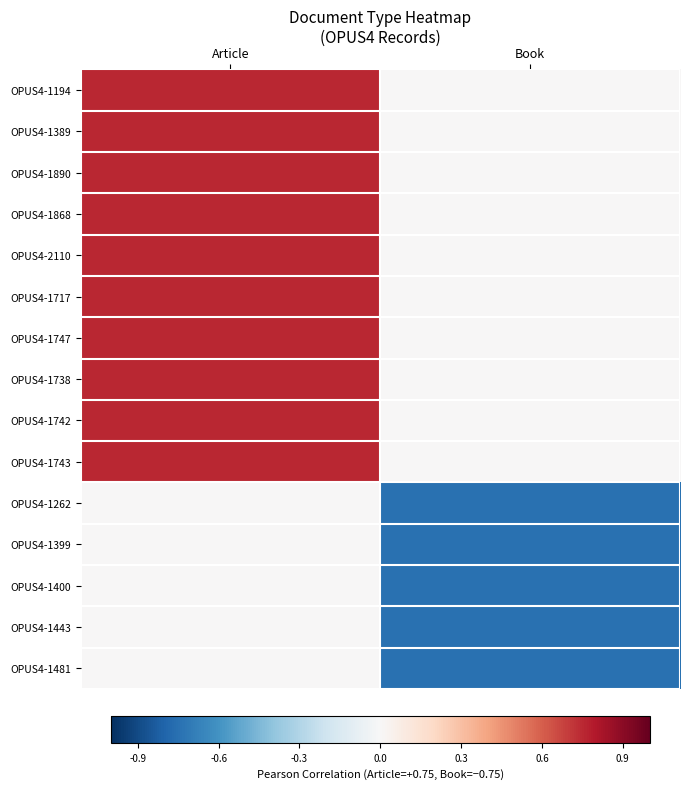

What is the spread (max minus min) of values at Article?

0.8